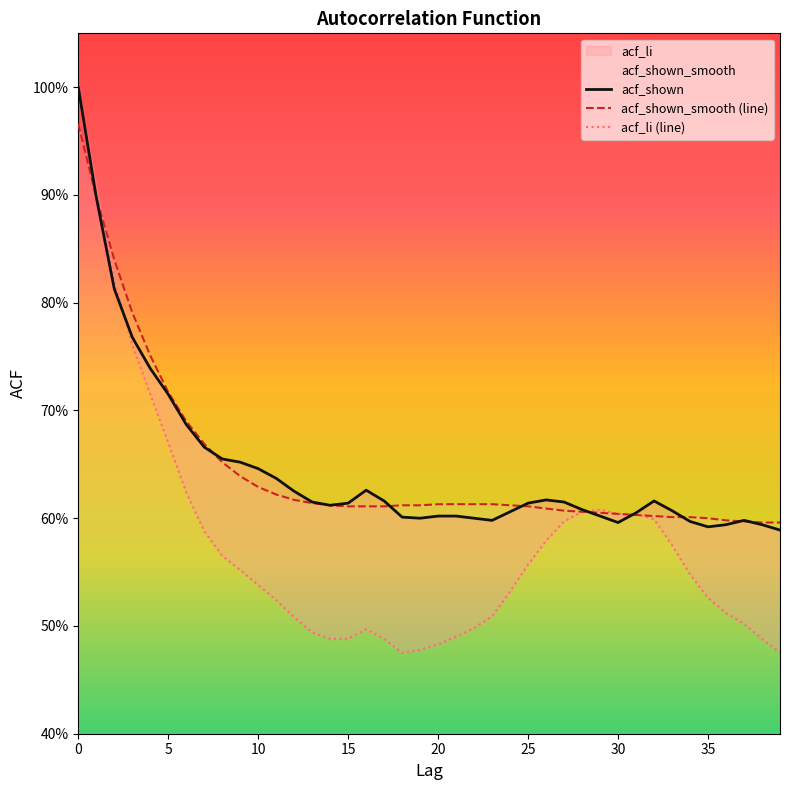

Reading left to right, list all the values displayed in this chart.

acf_shown: 1.0	0.9	0.8	0.8	0.7	0.7	0.7	0.7	0.7	0.7	0.6	0.6	0.6	0.6	0.6	0.6	0.6	0.6	0.6	0.6	0.6	0.6	0.6	0.6	0.6	0.6	0.6	0.6	0.6	0.6	0.6	0.6	0.6	0.6	0.6	0.6	0.6	0.6	0.6	0.6
acf_shown_smooth (line): 1.0	0.9	0.8	0.8	0.8	0.7	0.7	0.7	0.7	0.6	0.6	0.6	0.6	0.6	0.6	0.6	0.6	0.6	0.6	0.6	0.6	0.6	0.6	0.6	0.6	0.6	0.6	0.6	0.6	0.6	0.6	0.6	0.6	0.6	0.6	0.6	0.6	0.6	0.6	0.6
acf_li (line): 1.0	0.9	0.8	0.8	0.7	0.7	0.6	0.6	0.6	0.6	0.5	0.5	0.5	0.5	0.5	0.5	0.5	0.5	0.5	0.5	0.5	0.5	0.5	0.5	0.5	0.6	0.6	0.6	0.6	0.6	0.6	0.6	0.6	0.6	0.5	0.5	0.5	0.5	0.5	0.5